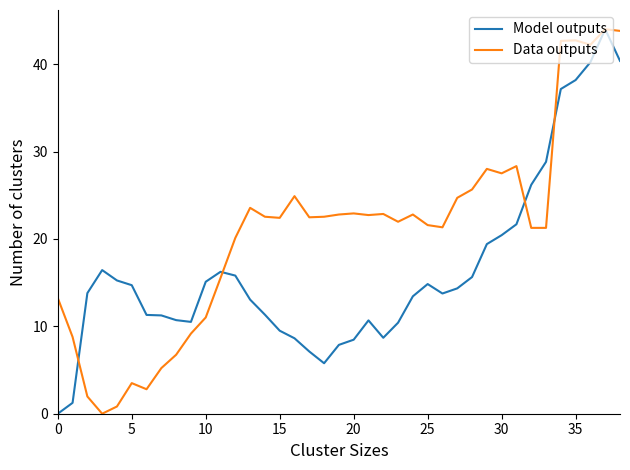

What is the highest value of the Data outputs series?

44.0